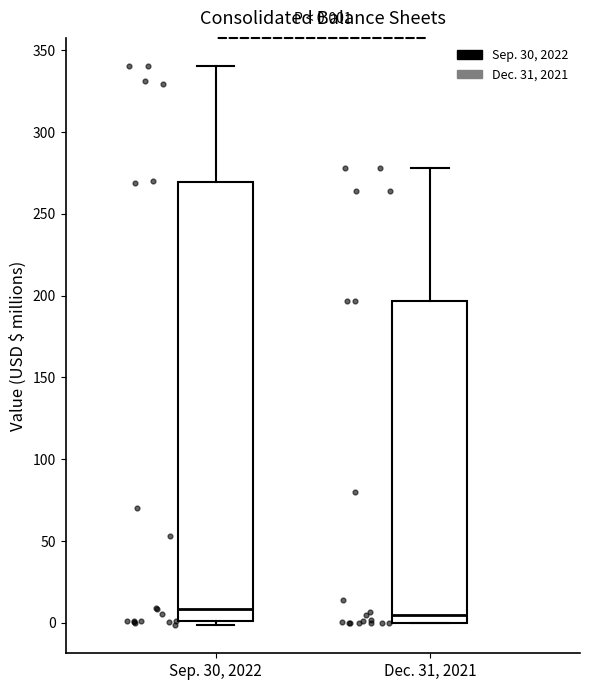

Comparing the boxes themselves (not the whiskers), which one is the tallest?

Sep. 30, 2022